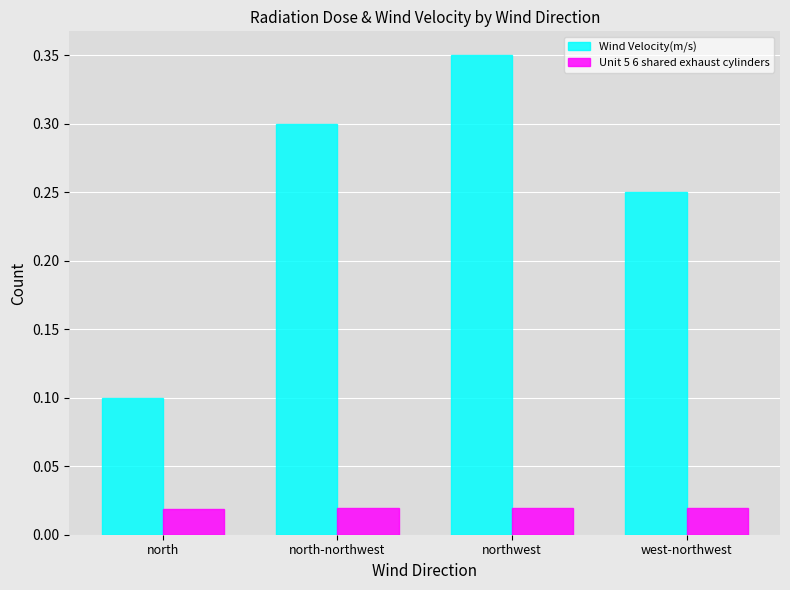

What is the total value across all series at northwest?

0.4